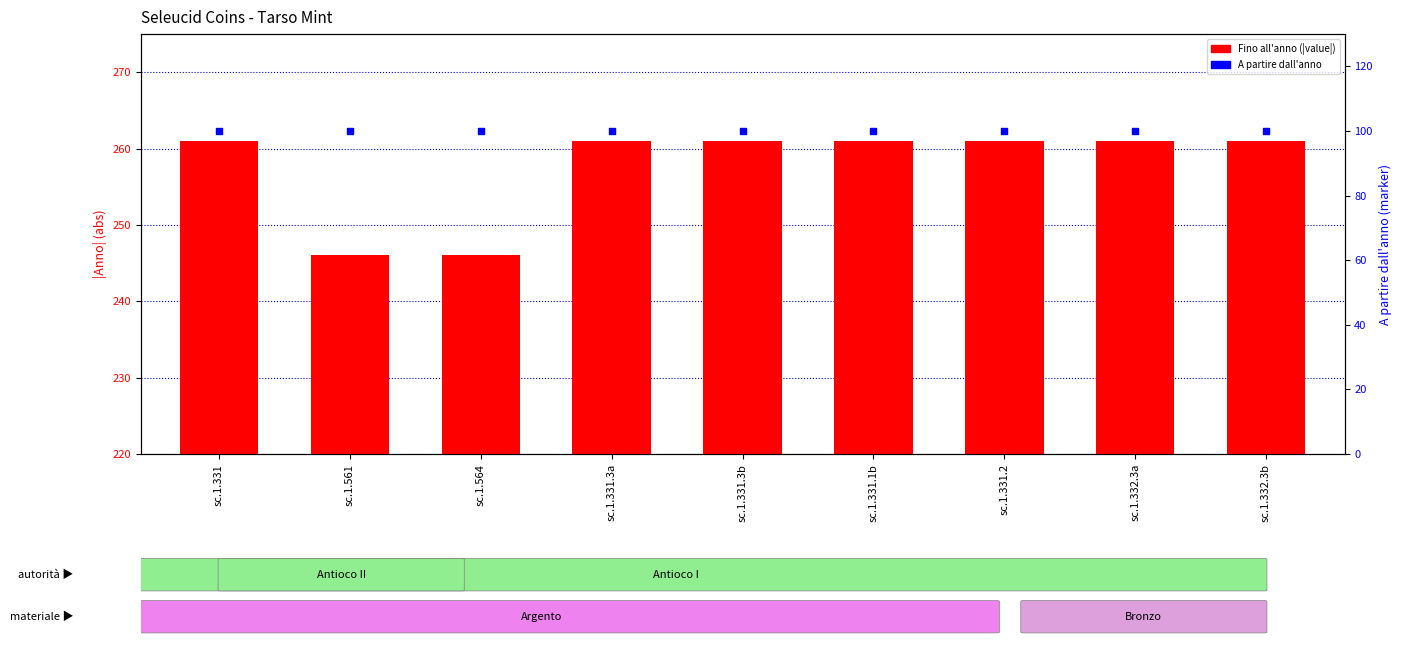

Which series contains the lowest Y value?

A partire dall'anno